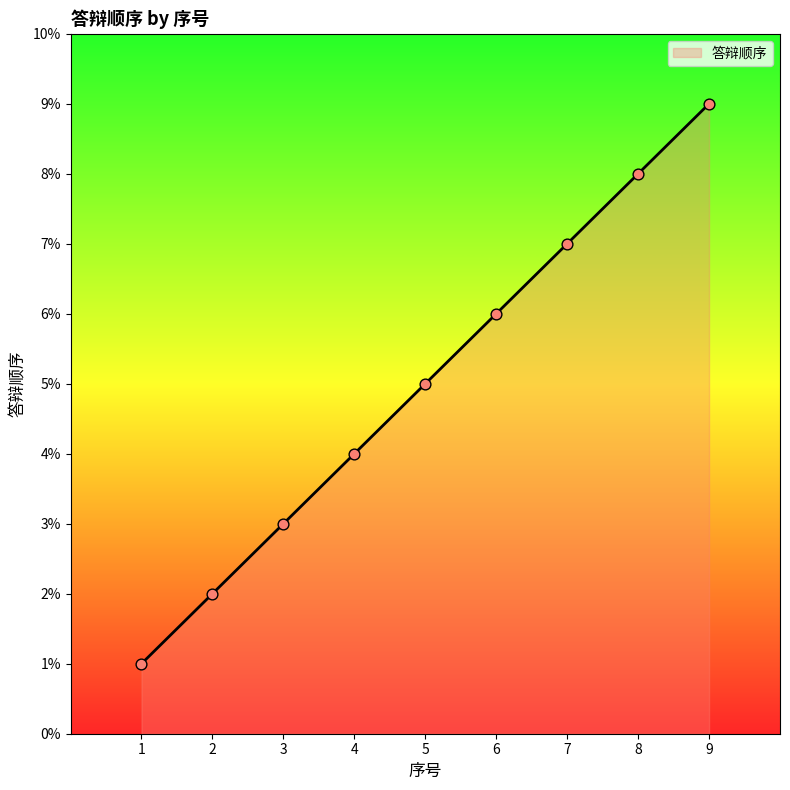

Approximately how many times larger is the value at 3 compared to 5?

0.6